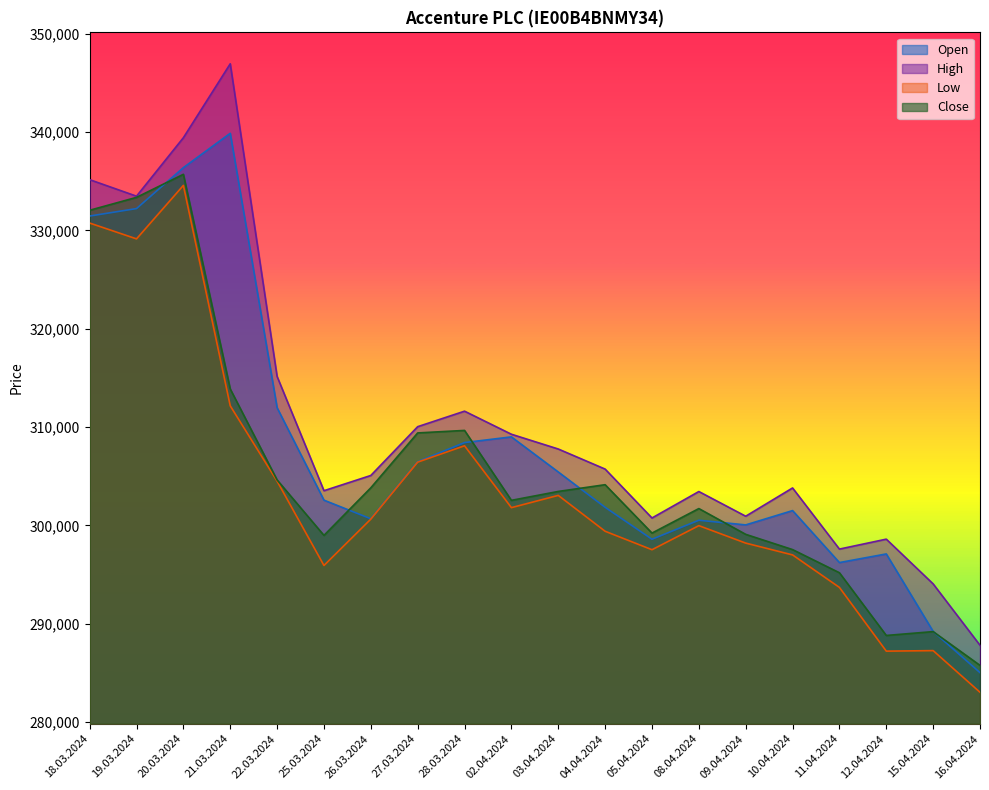

True or false: High and Low intersect in this chart.

False